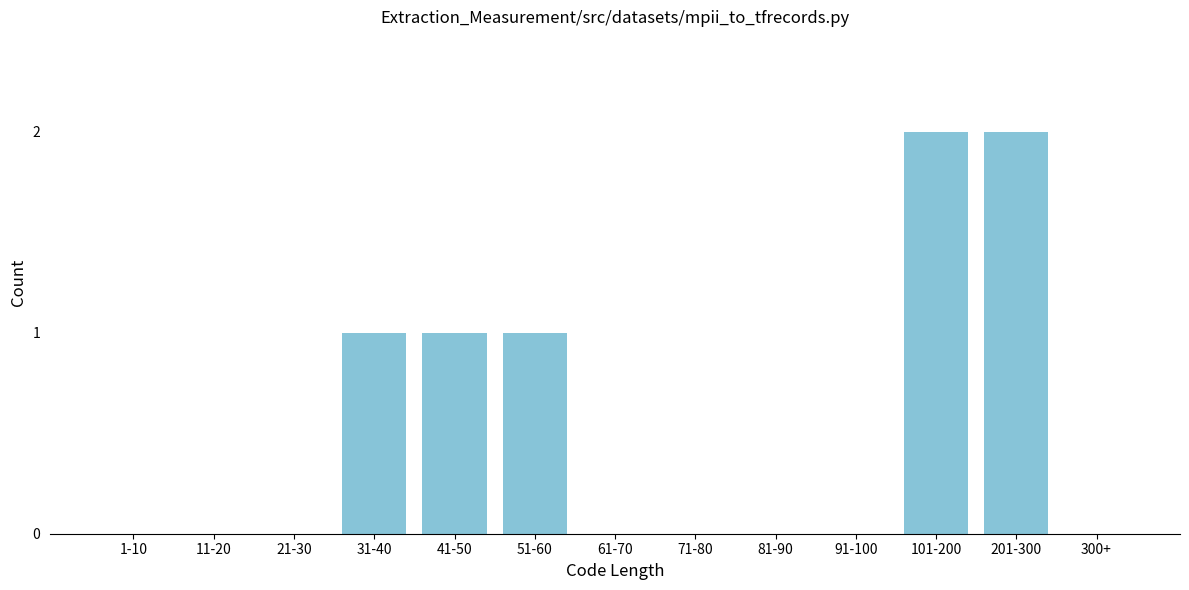

Reading right to left, what are all the values shown in this chart?

300+=0	201-300=2	101-200=2	91-100=0	81-90=0	71-80=0	61-70=0	51-60=1	41-50=1	31-40=1	21-30=0	11-20=0	1-10=0